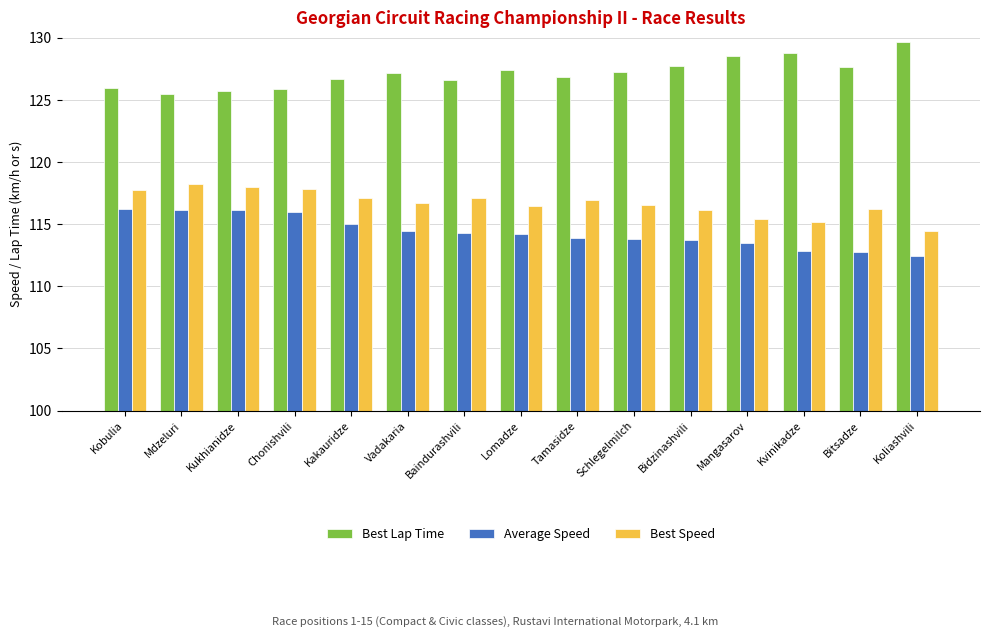

True or false: Average Speed has a value of 192.6 at Lomadze.

False